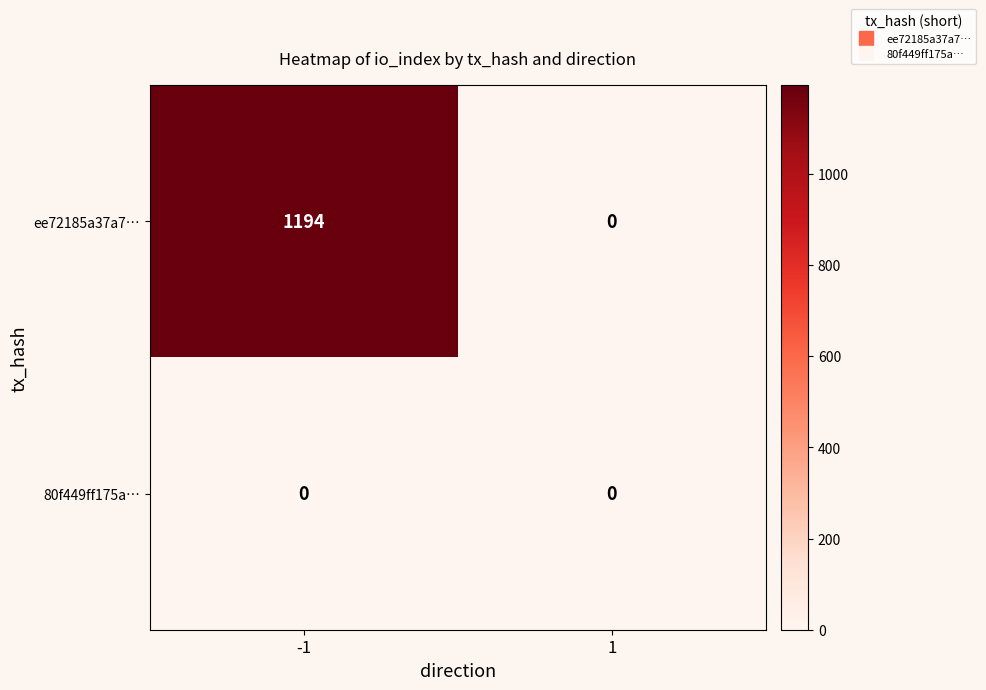

Reading left to right, transcribe all the data shown in this chart.

ee72185a37a7…: -1=1194	1=0
80f449ff175a…: -1=0	1=0